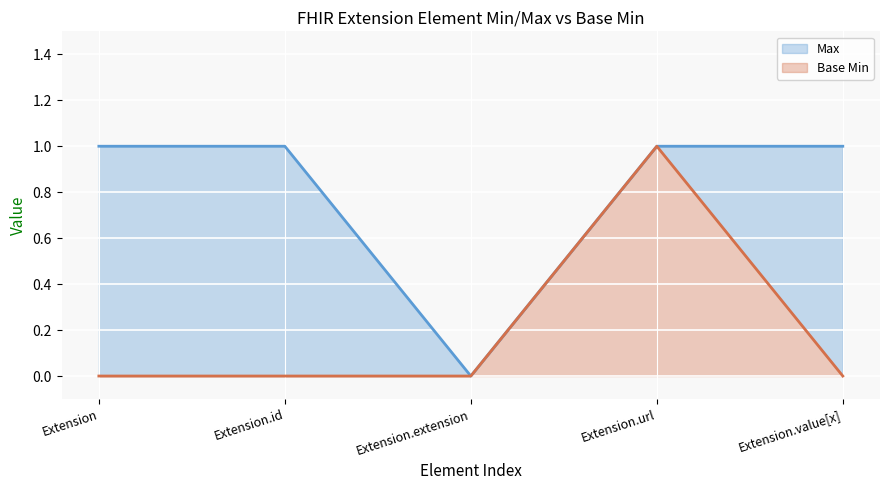

The value of Base Min at Extension.url is 1. True or false?

True